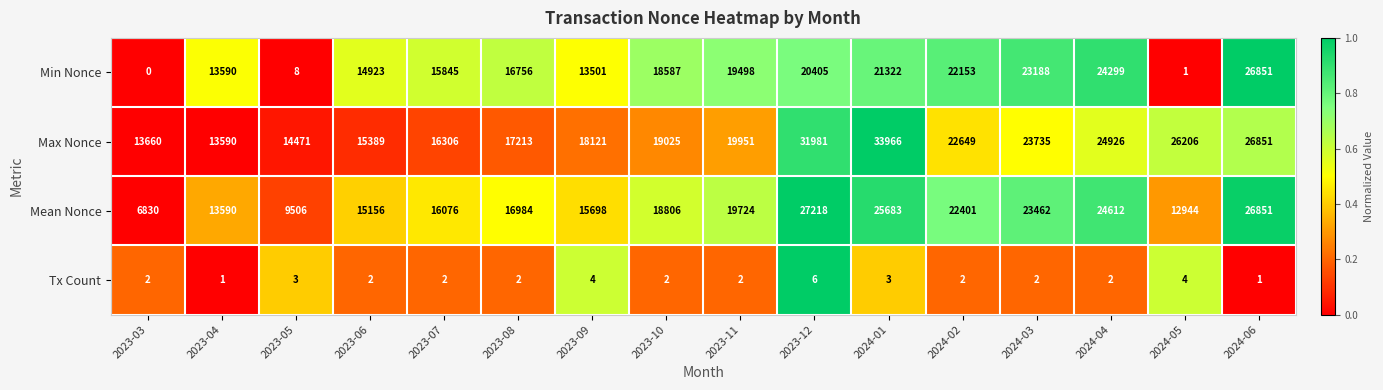

How many data points does each series have?

16